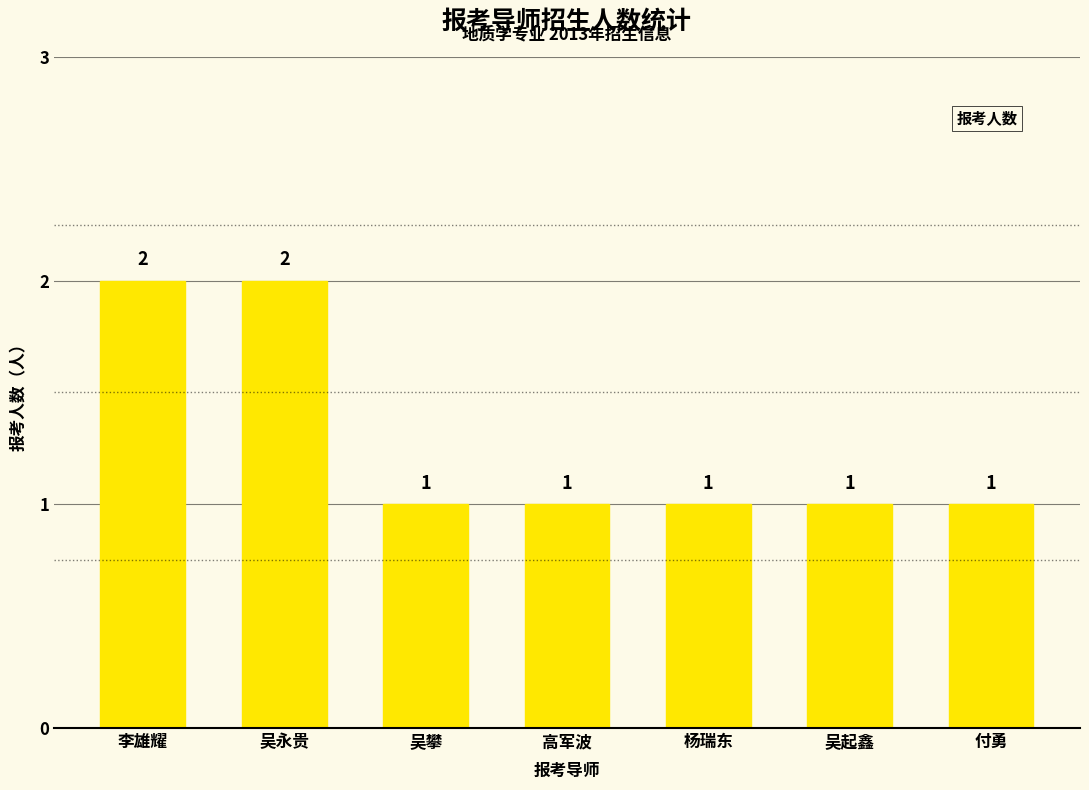

How many data points are above 1?

2